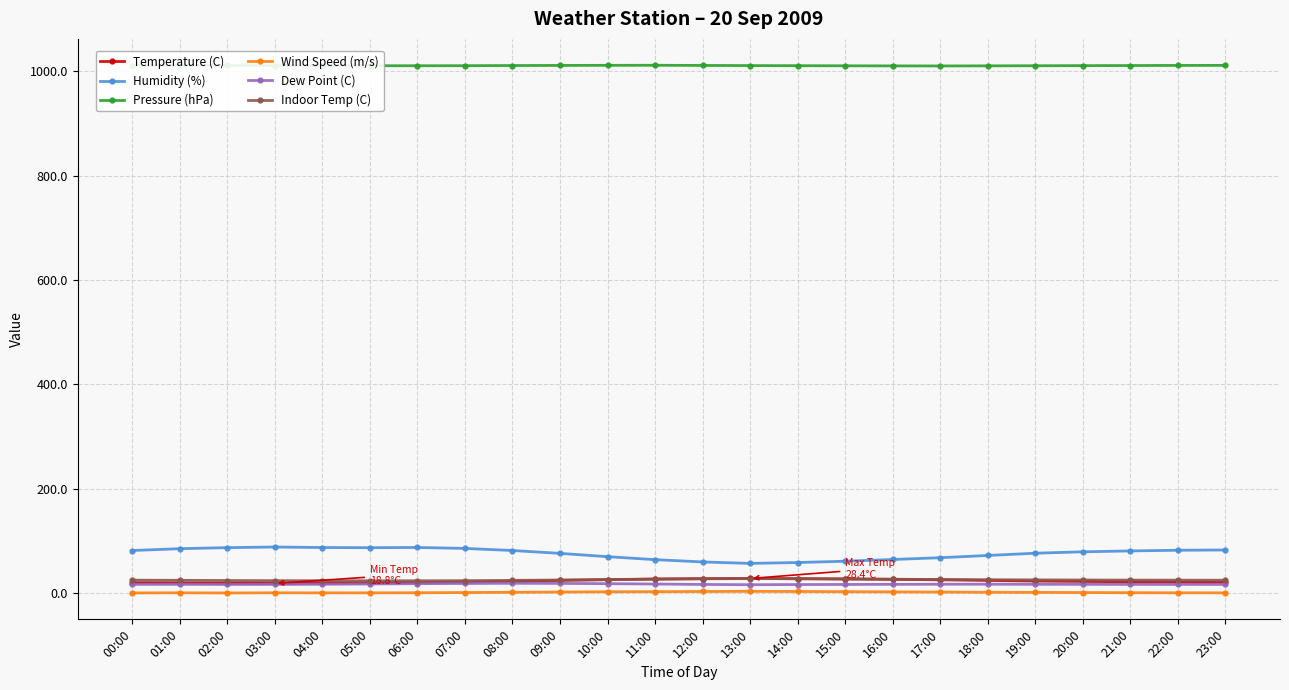

How many categories are shown in the chart?

24